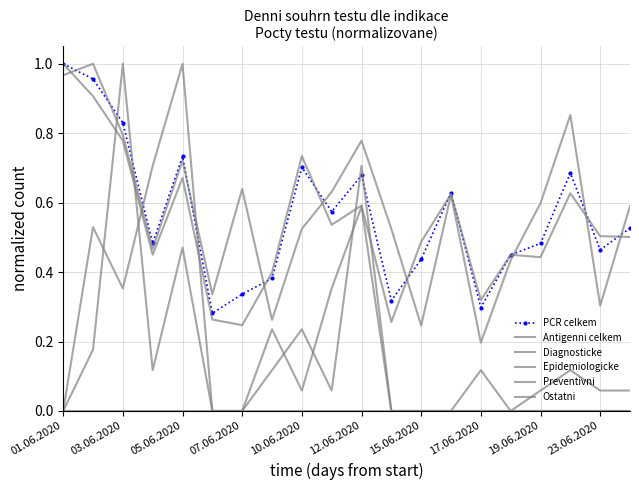

True or false: Ostatni and Antigenni celkem intersect in this chart.

False